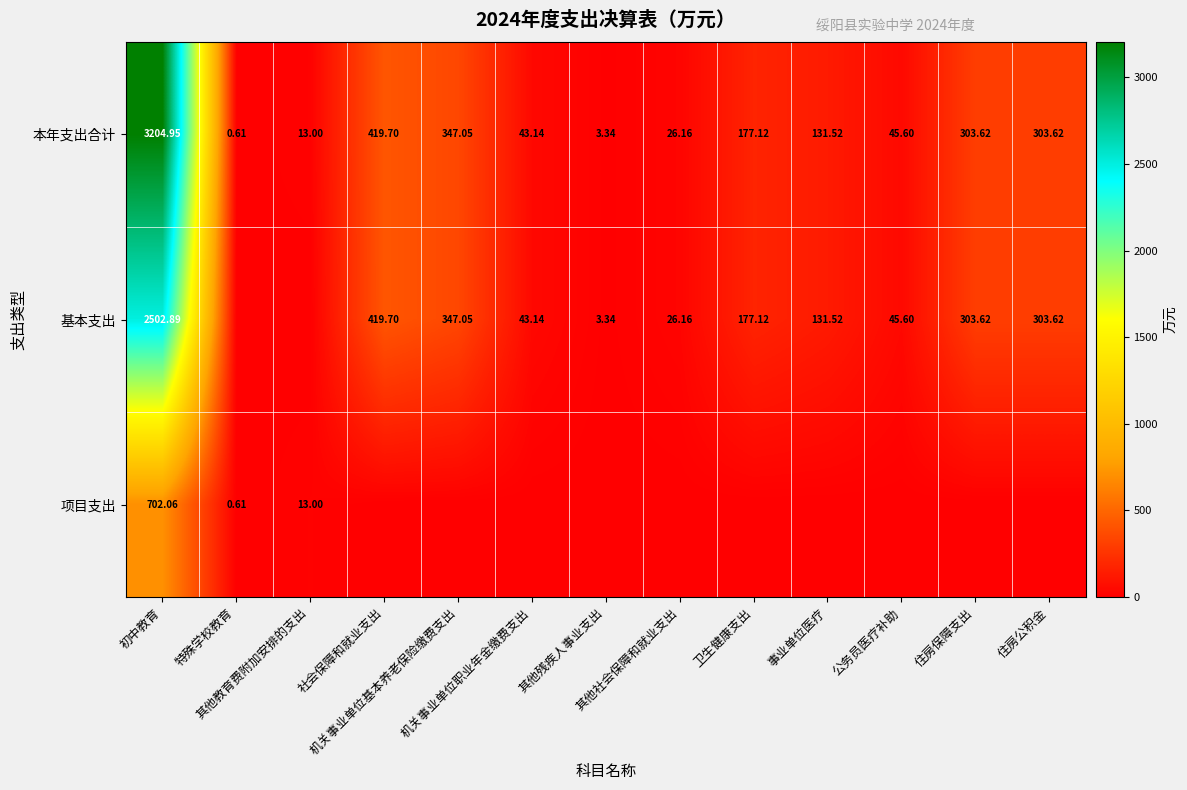

The 本年支出合计 series shows 303.6 at 住房公积金. True or false?

True